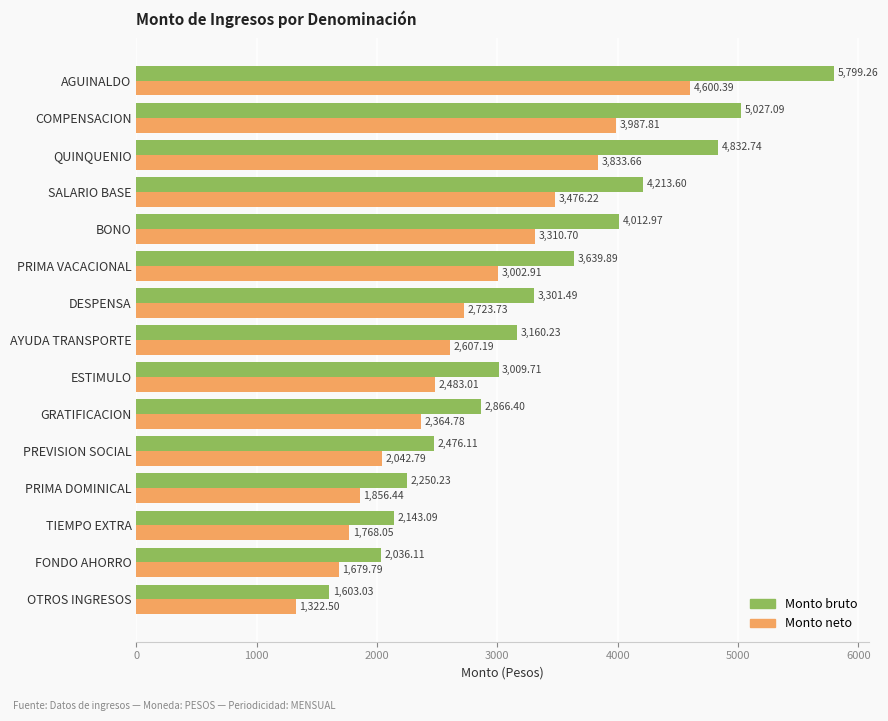

List the series in order of their overall mean, lowest first.

Monto neto, Monto bruto